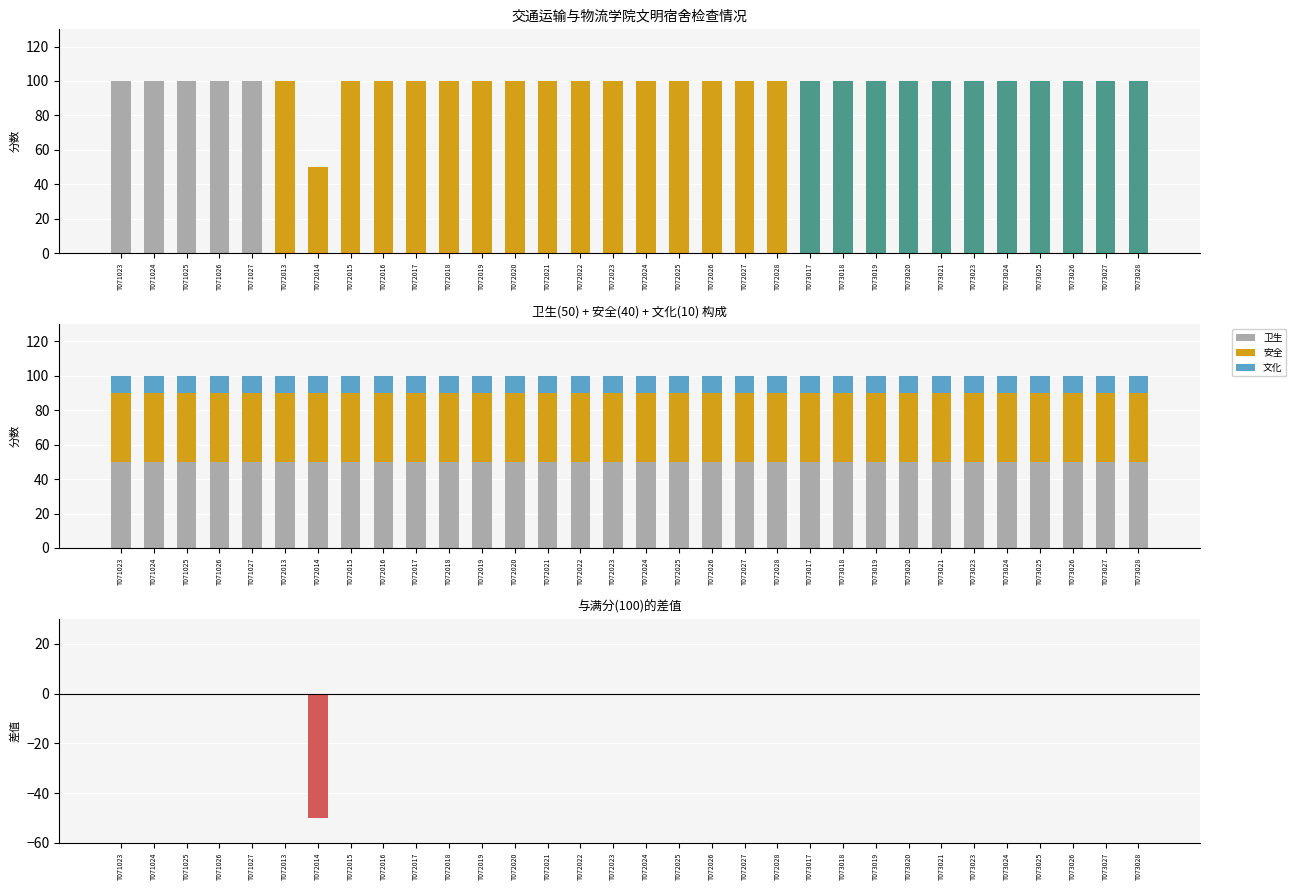

At which category is the sum across all series the highest?

T071023